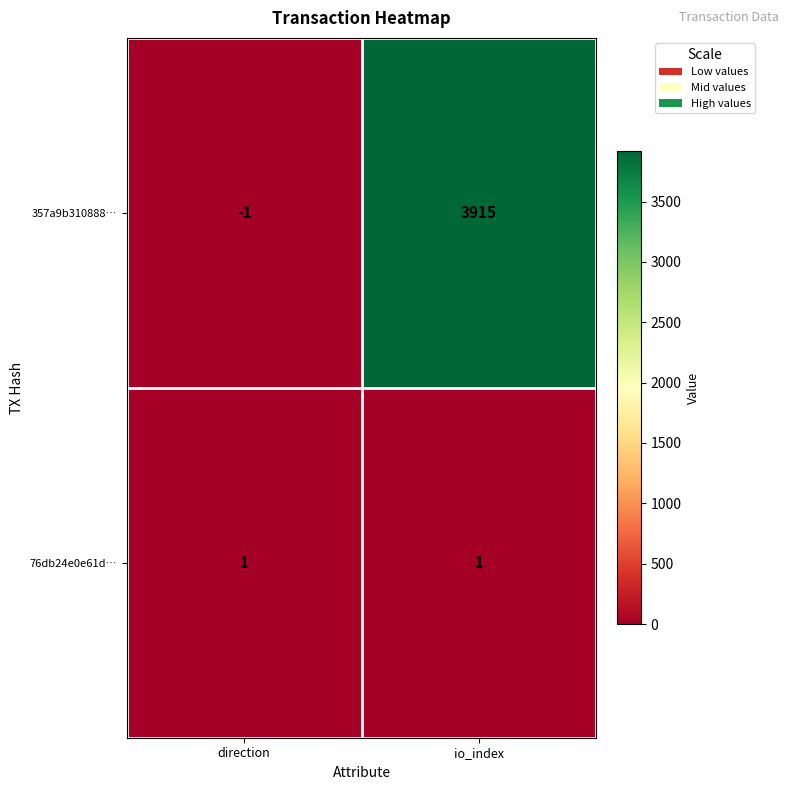

What is the spread (max minus min) of values at io_index?

3914